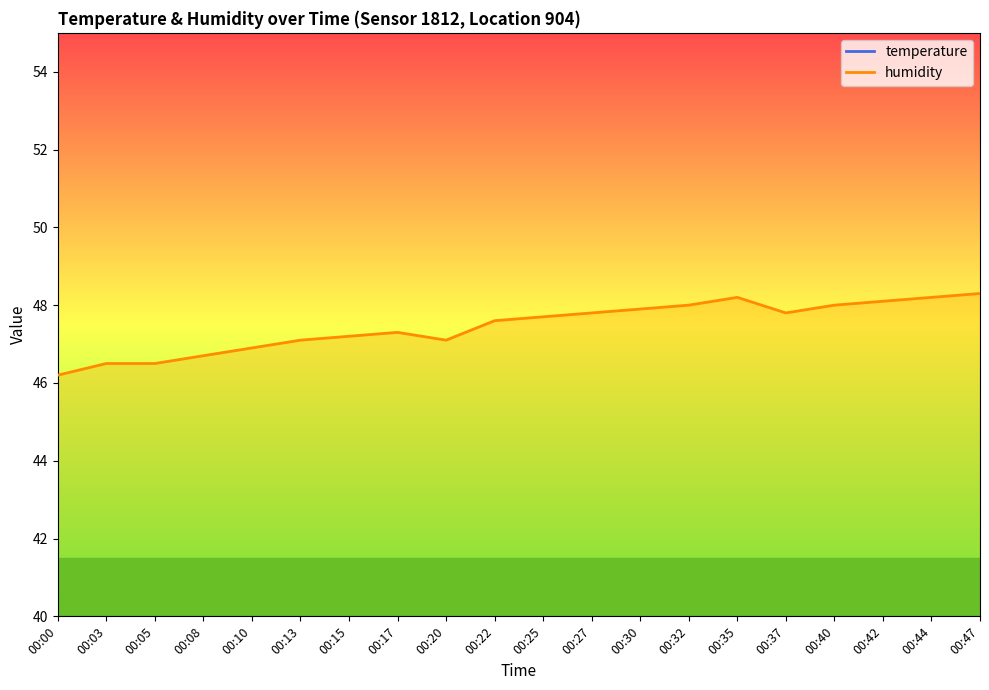

How many lines are shown in the chart?

2